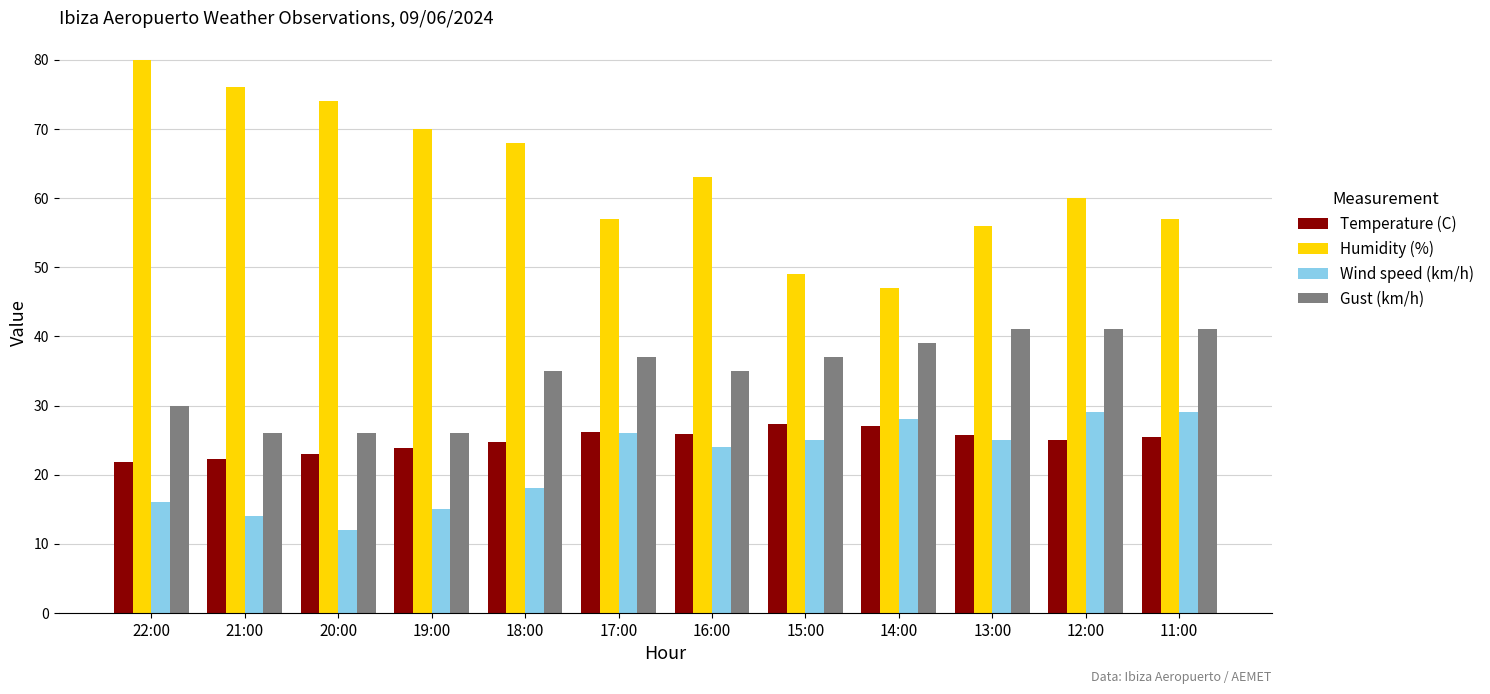

How many series are shown in this chart?

4